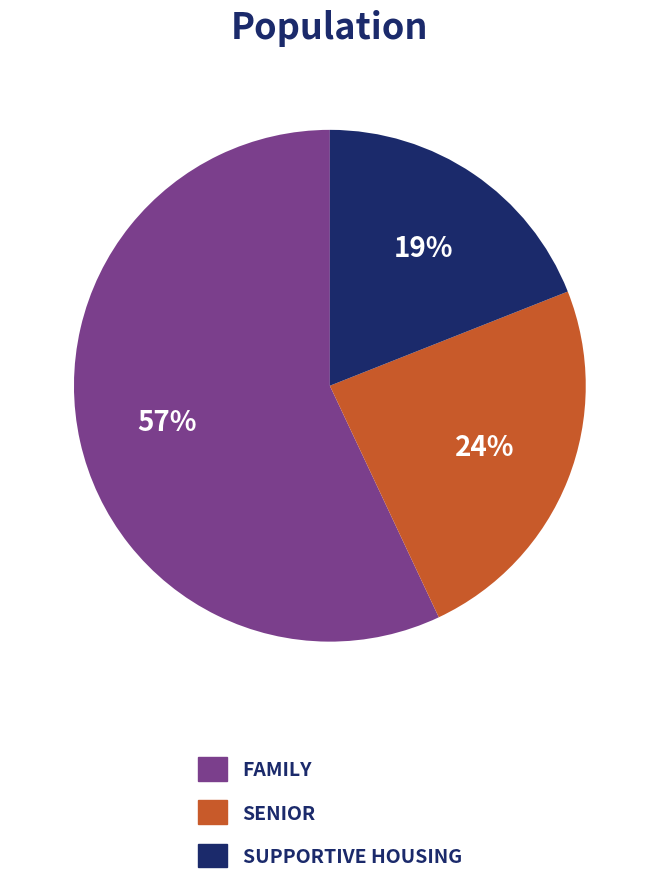

Is there a majority slice in this chart?

Yes